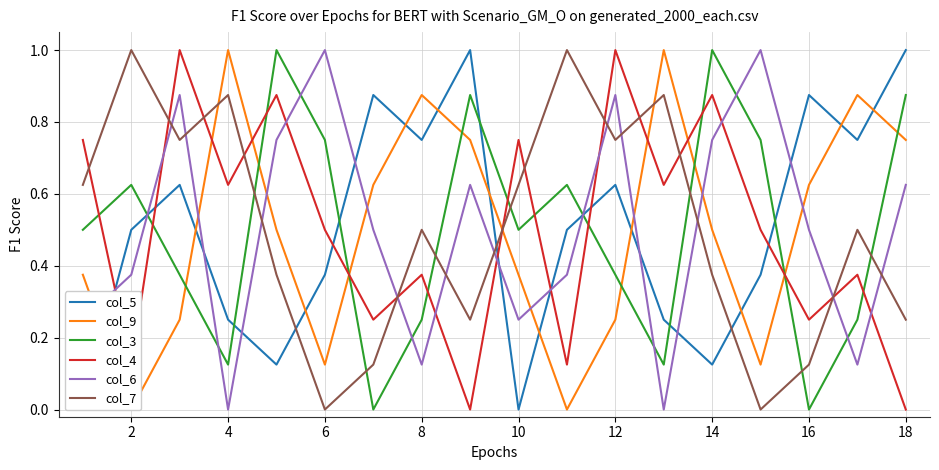

What is the maximum value for col_6?

1.0